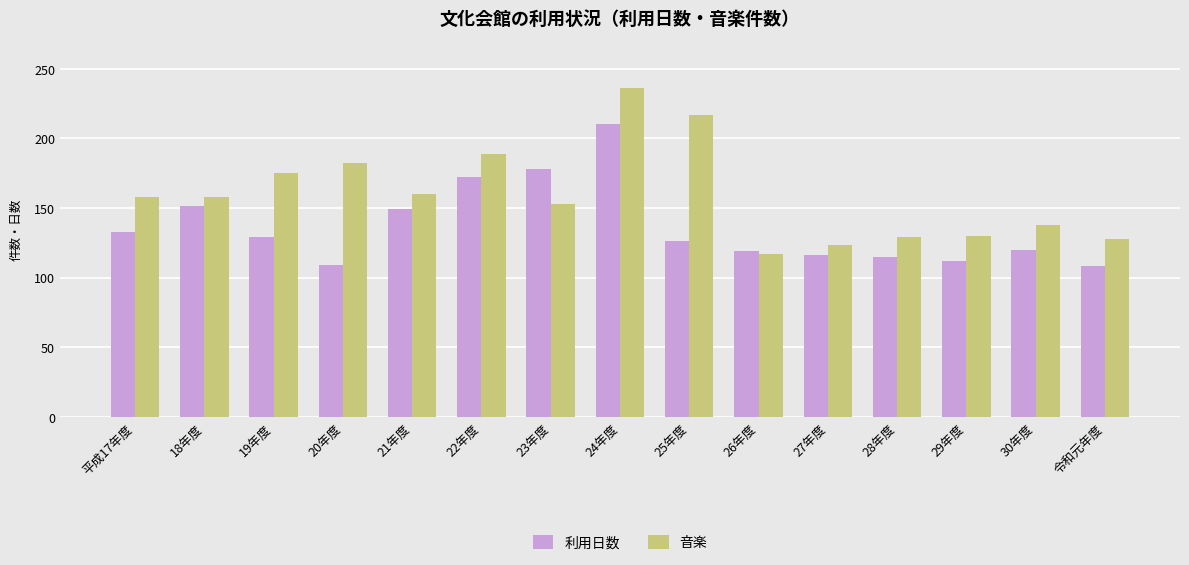

At 20年度, list the series in order from largest to smallest.

音楽, 利用日数